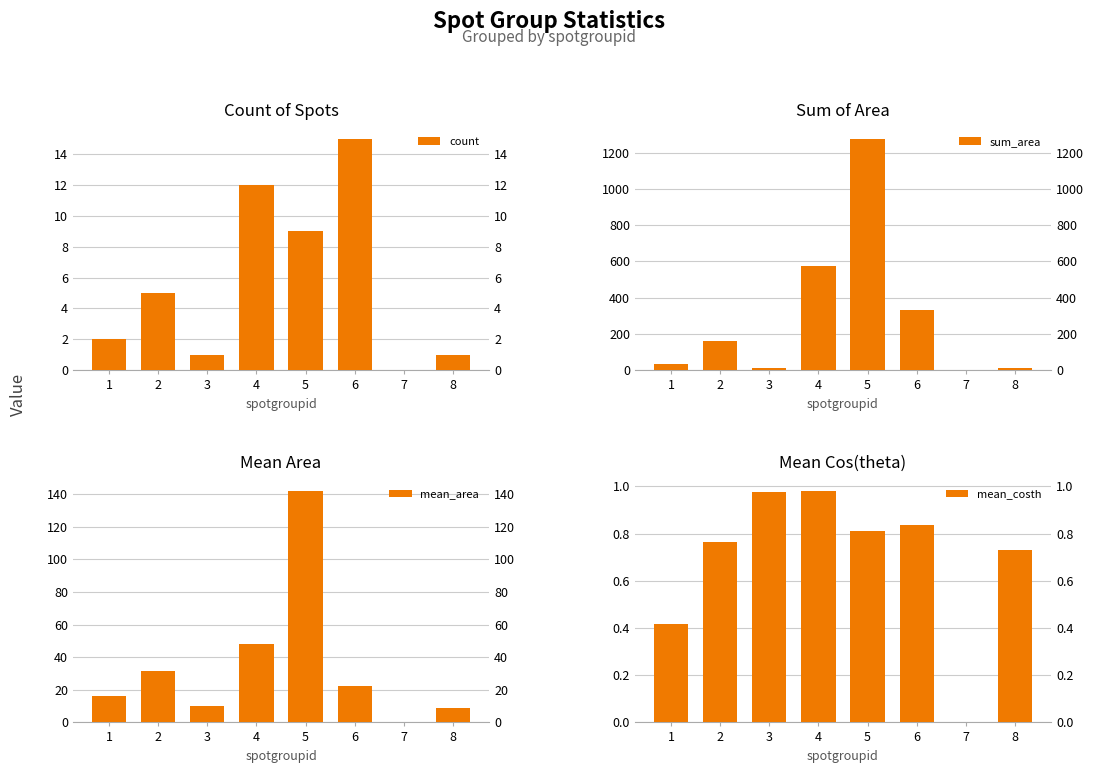

What is the value of the count bar at the 8th from the left?

1.0